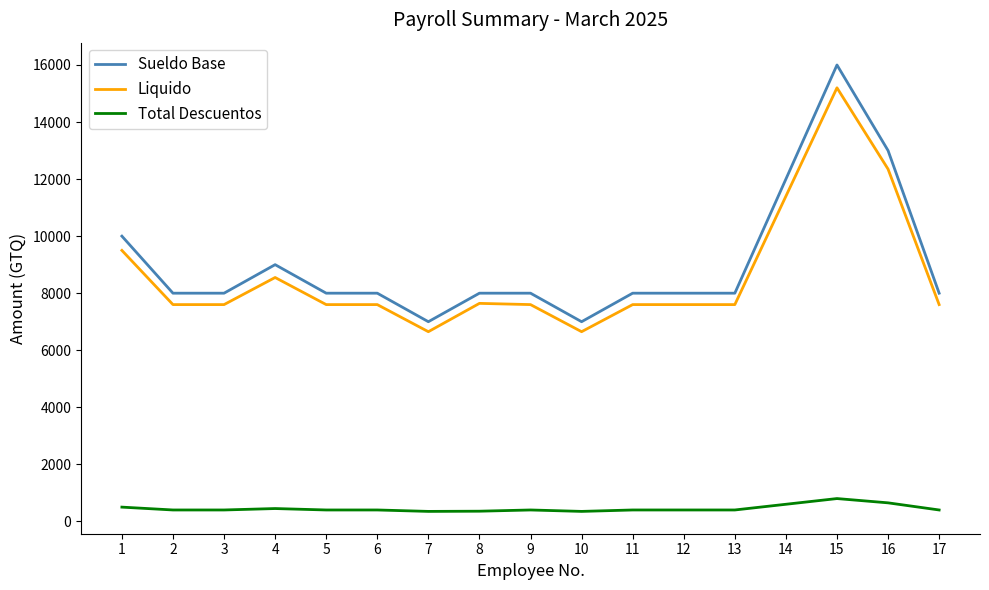

What is the difference between the second highest and minimum values in the Sueldo Base series?

6000.0